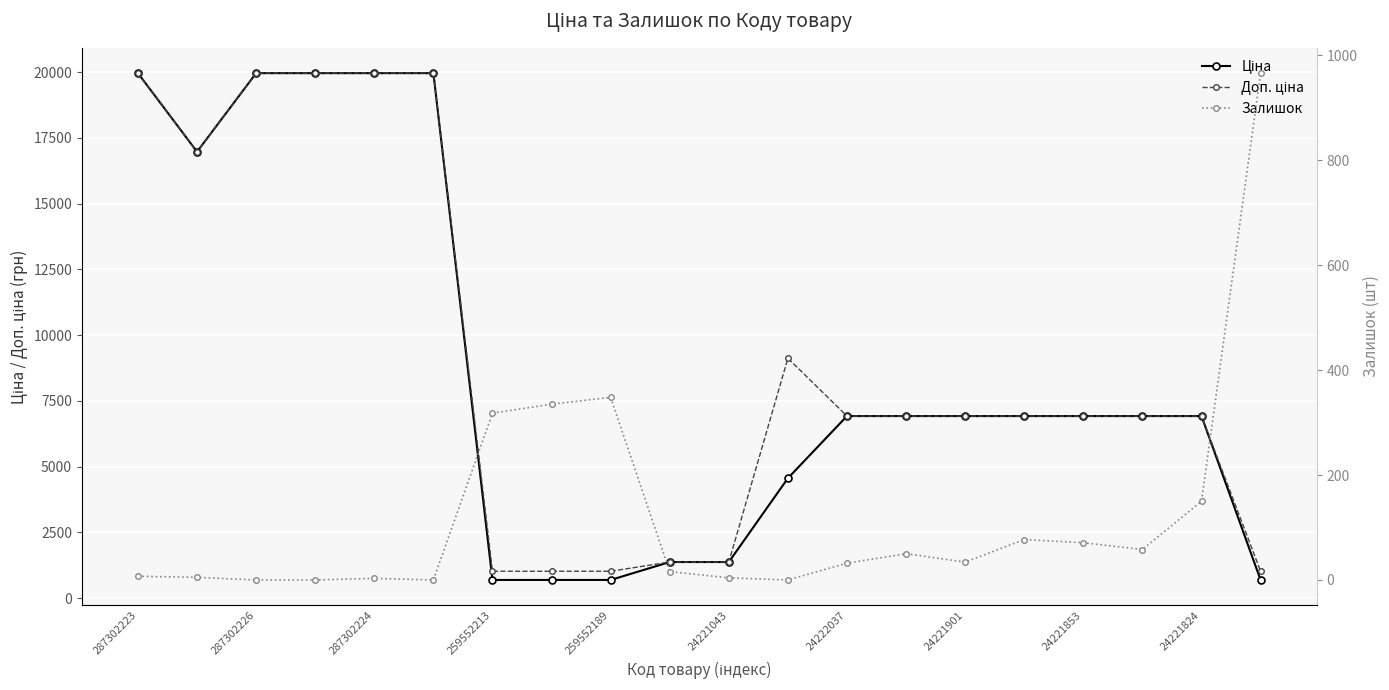

At how many categories does at least one series exceed 11410?

6